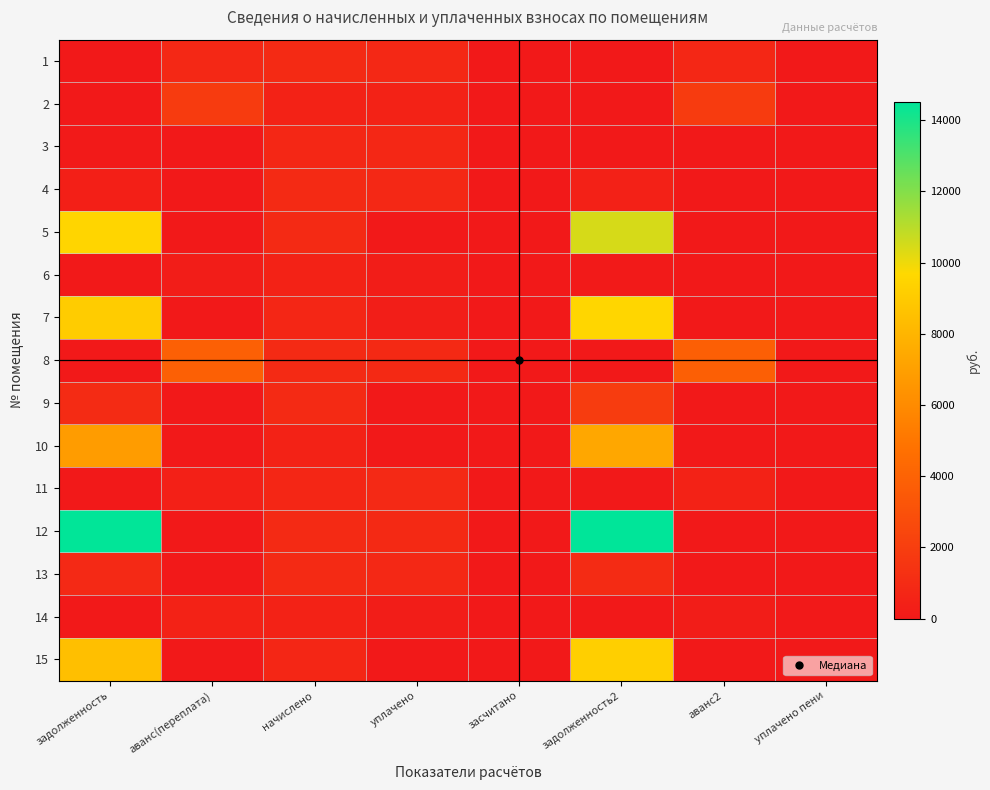

Reading left to right, what are all the values shown in this chart?

1: задолженность=0.0	аванс(переплата)=839.5	начислено=939.6	уплачено=848.3	засчитано=0.0	задолженность2=0.0	аванс2=748.2	уплачено пени=0.0
2: задолженность=0.0	аванс(переплата)=1838.1	начислено=509.8	уплачено=509.8	засчитано=0.0	задолженность2=0.0	аванс2=1838.1	уплачено пени=0.0
3: задолженность=38.9	аванс(переплата)=0.0	начислено=739.5	уплачено=751.8	засчитано=0.0	задолженность2=26.7	аванс2=0.0	уплачено пени=0.0
4: задолженность=367.4	аванс(переплата)=0.0	начислено=930.7	уплачено=832.7	засчитано=0.0	задолженность2=465.4	аванс2=0.0	уплачено пени=0.0
5: задолженность=9533.8	аванс(переплата)=0.0	начислено=929.2	уплачено=0.0	засчитано=0.0	задолженность2=10463.1	аванс2=0.0	уплачено пени=0.0
6: задолженность=0.0	аванс(переплата)=201.8	начислено=511.3	уплачено=228.7	засчитано=0.0	задолженность2=80.7	аванс2=0.0	уплачено пени=0.0
7: задолженность=9123.6	аванс(переплата)=0.0	начислено=735.1	уплачено=300.0	засчитано=0.0	задолженность2=9558.7	аванс2=0.0	уплачено пени=0.0
8: задолженность=0.0	аванс(переплата)=3862.9	начислено=938.1	уплачено=888.7	засчитано=0.0	задолженность2=0.0	аванс2=3813.5	уплачено пени=0.0
9: задолженность=990.3	аванс(переплата)=0.0	начислено=929.2	уплачено=0.0	засчитано=0.0	задолженность2=1919.5	аванс2=0.0	уплачено пени=0.0
10: задолженность=6819.4	аванс(переплата)=0.0	начислено=515.7	уплачено=0.0	засчитано=0.0	задолженность2=7335.2	аванс2=0.0	уплачено пени=0.0
11: задолженность=0.0	аванс(переплата)=385.3	начислено=732.1	уплачено=867.0	засчитано=0.0	задолженность2=0.0	аванс2=520.2	уплачено пени=0.0
12: задолженность=14472.5	аванс(переплата)=0.0	начислено=933.7	уплачено=884.5	засчитано=0.0	задолженность2=14521.7	аванс2=0.0	уплачено пени=0.0
13: задолженность=872.2	аванс(переплата)=0.0	начислено=926.3	уплачено=830.0	засчитано=0.0	задолженность2=968.5	аванс2=0.0	уплачено пени=0.0
14: задолженность=0.0	аванс(переплата)=513.9	начислено=514.3	уплачено=230.1	засчитано=0.0	задолженность2=0.0	аванс2=229.7	уплачено пени=0.0
15: задолженность=8489.8	аванс(переплата)=0.0	начислено=736.6	уплачено=0.0	засчитано=0.0	задолженность2=9226.4	аванс2=0.0	уплачено пени=0.0